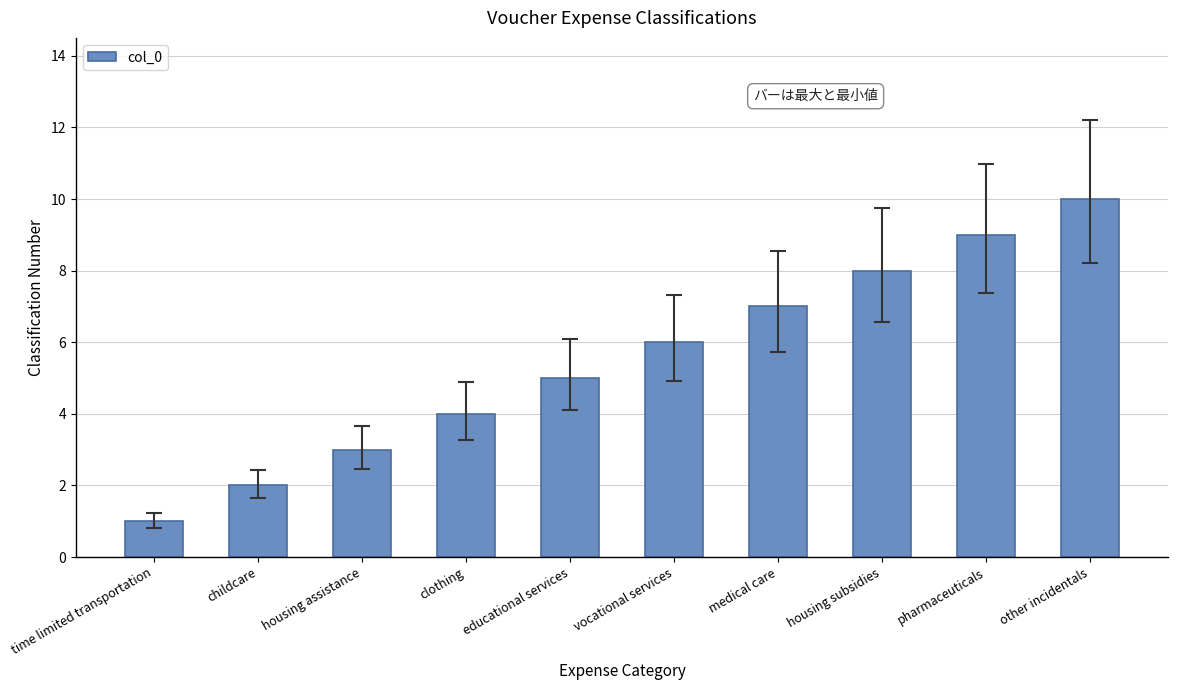

Reading right to left, transcribe all the data shown in this chart.

10	9	8	7	6	5	4	3	2	1